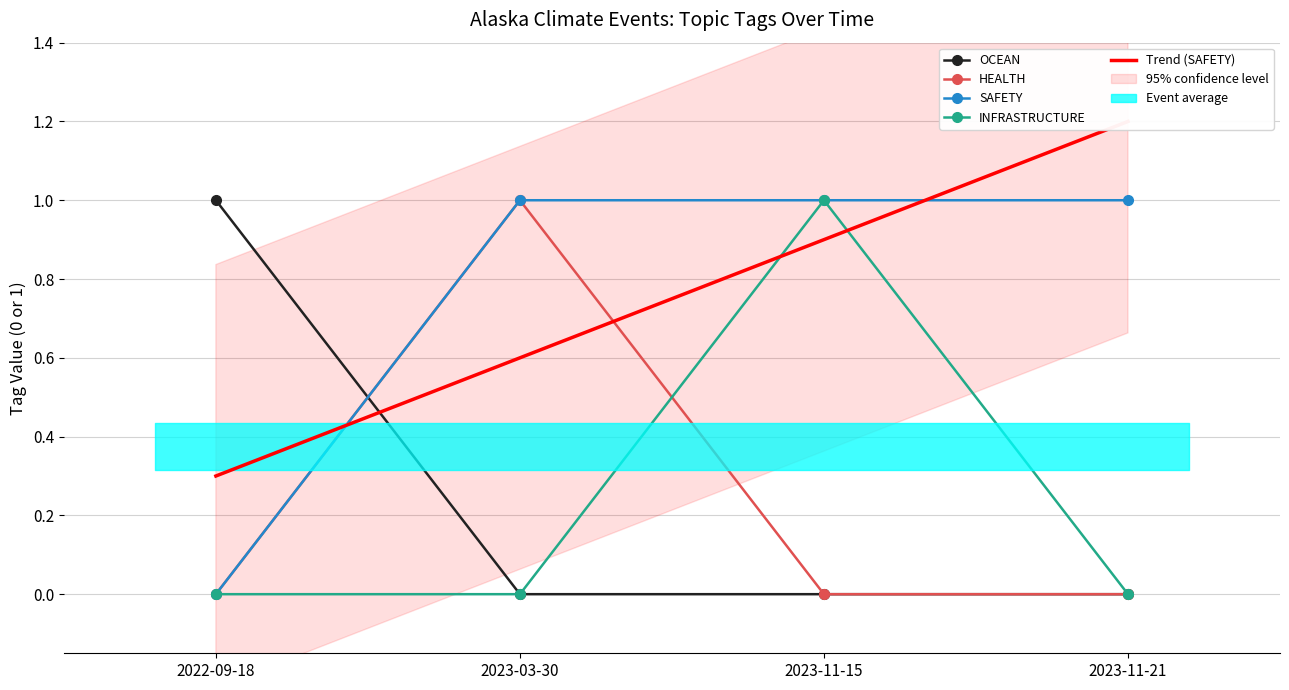

Between 2022-09-18 and 2023-03-30, which series saw the biggest shift?

OCEAN